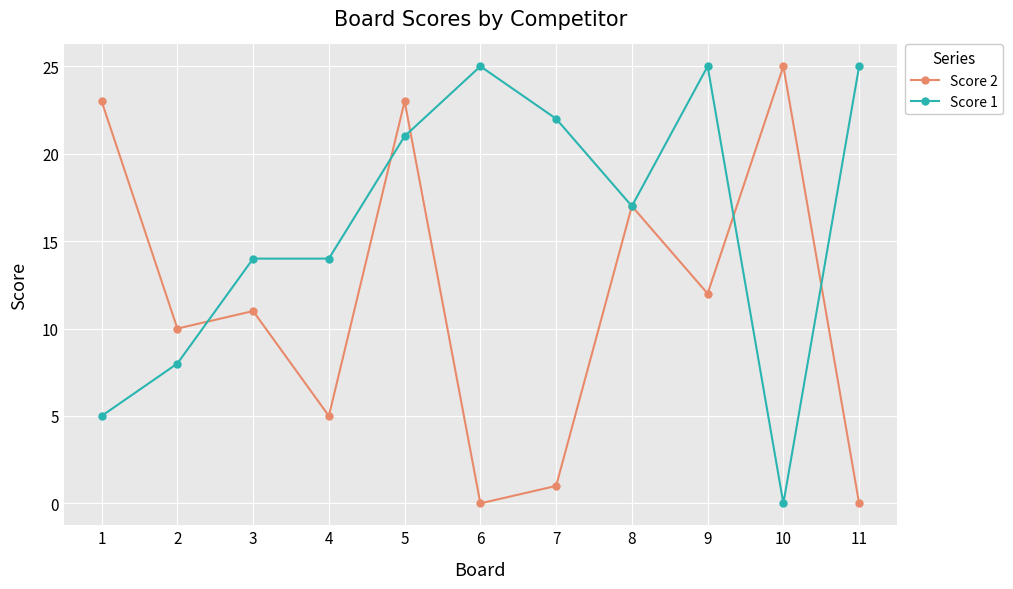

What is the value of the Score 1 point at the 9th from the left?

25